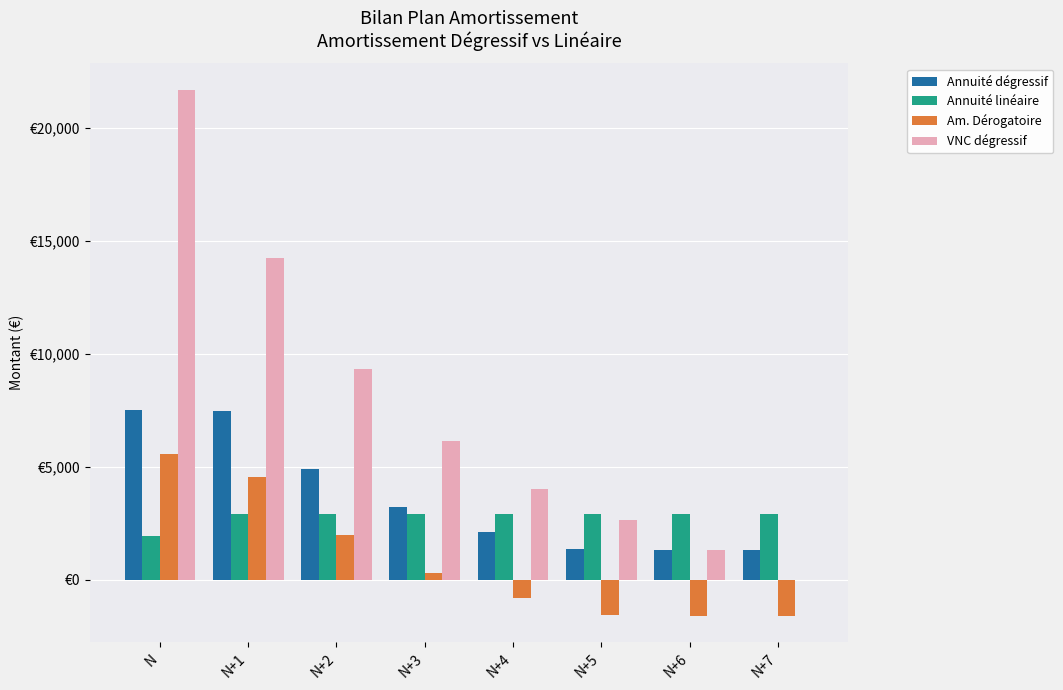

What are all the series names shown in the legend?

Annuité dégressif, Annuité linéaire, Am. Dérogatoire, VNC dégressif